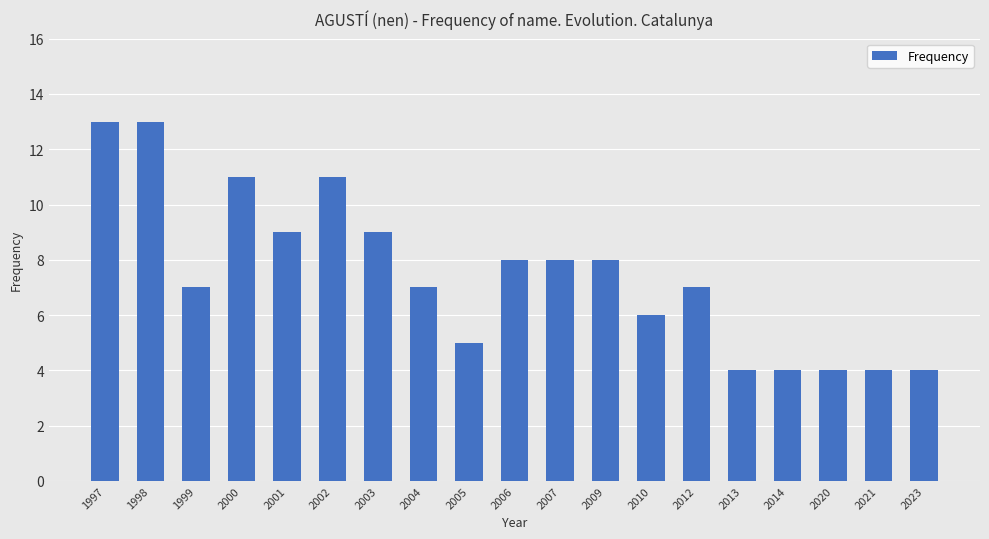

The chart shows a value of 6 at 2020. True or false?

False